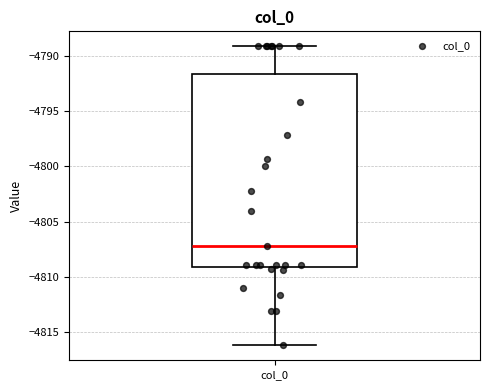

Transcribe this box plot: give where the median line is, the range the box spans, and where the two whiskers end, as read against the y-axis. The values are not printed on the chart, so give them approximately, as read against the axis.

median -4807.0, box -4809.0 to -4791.5, whiskers -4816.0 to -4789.0